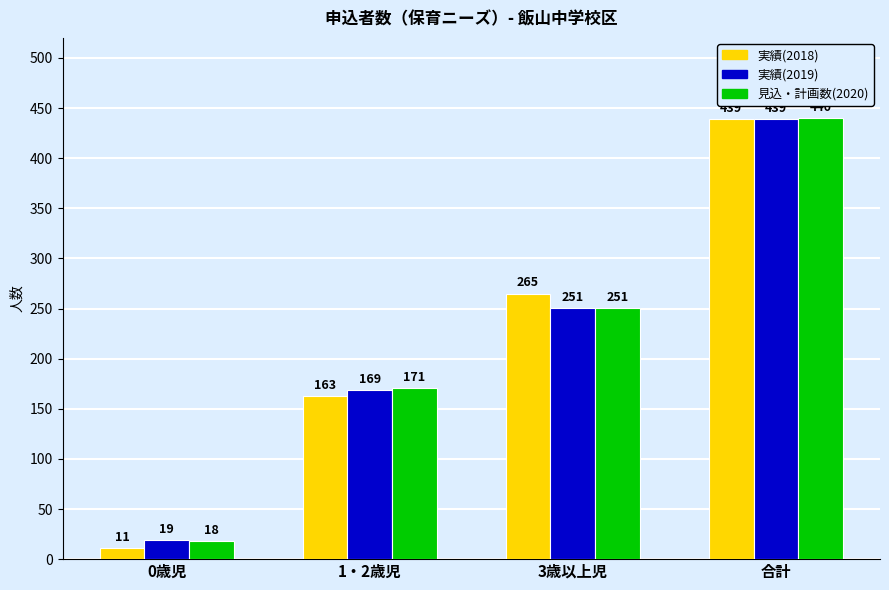

The 見込・計画数(2020) series shows 171 at 1・2歳児. True or false?

True